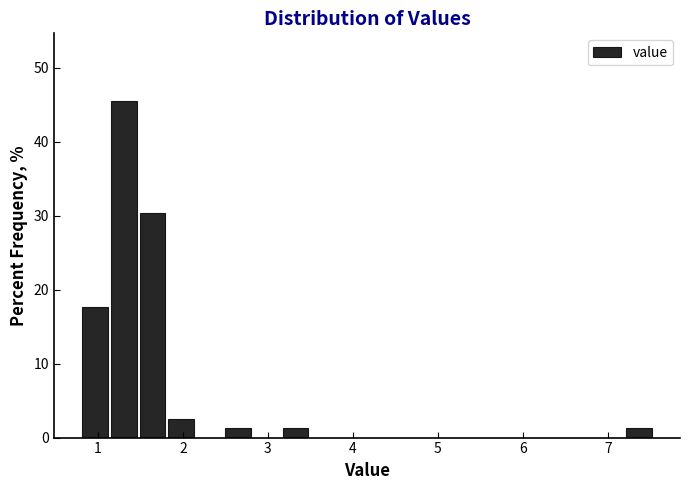

Read against the x-axis, roughly where is the centre of the tallest bar?

1.3